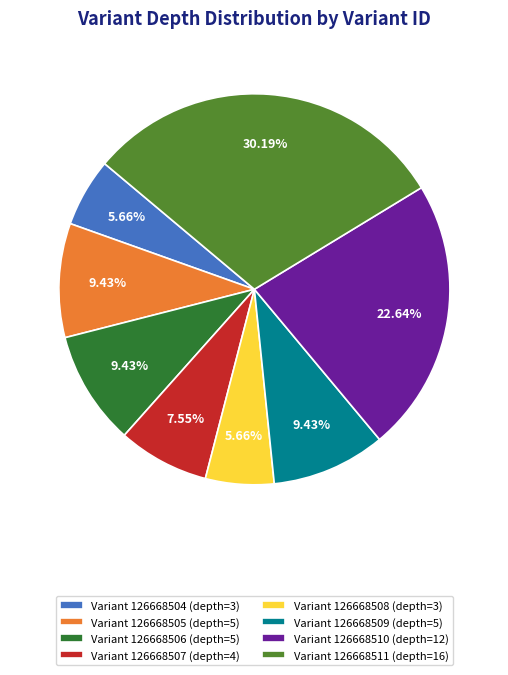

Between Variant 126668507 (depth=4) and Variant 126668505 (depth=5), which is larger?

Variant 126668505 (depth=5)